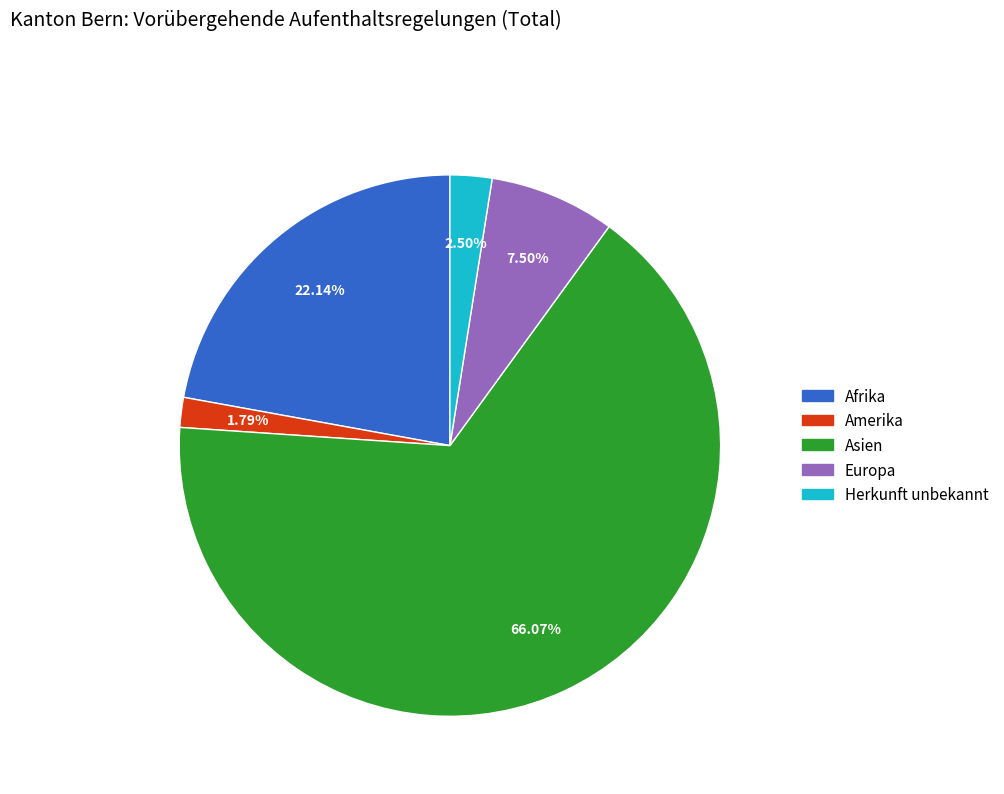

Rank the categories by value from highest to lowest.

Asien, Afrika, Europa, Herkunft unbekannt, Amerika